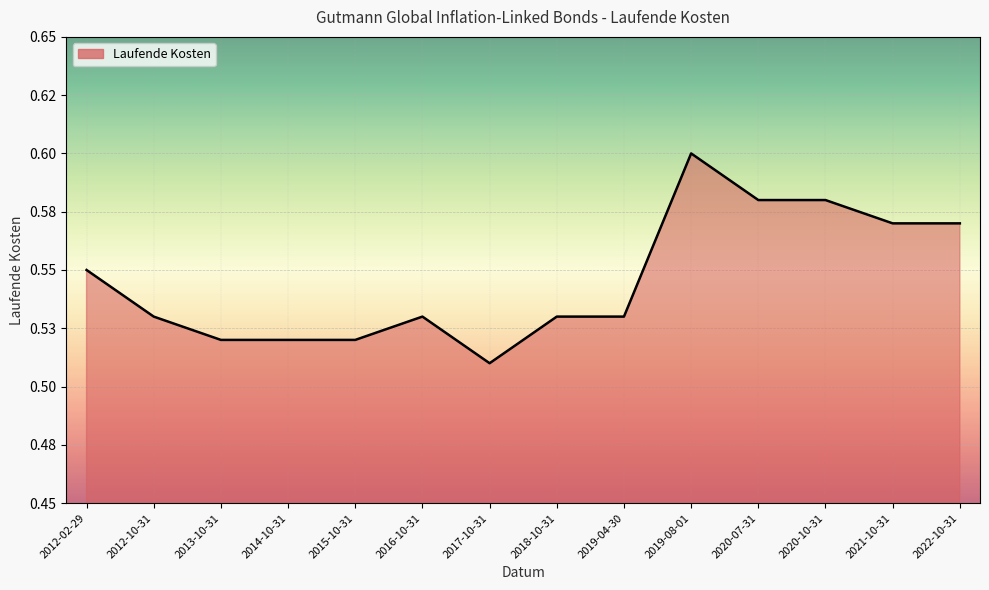

Which label corresponds to the smallest value in the chart?

2017-10-31